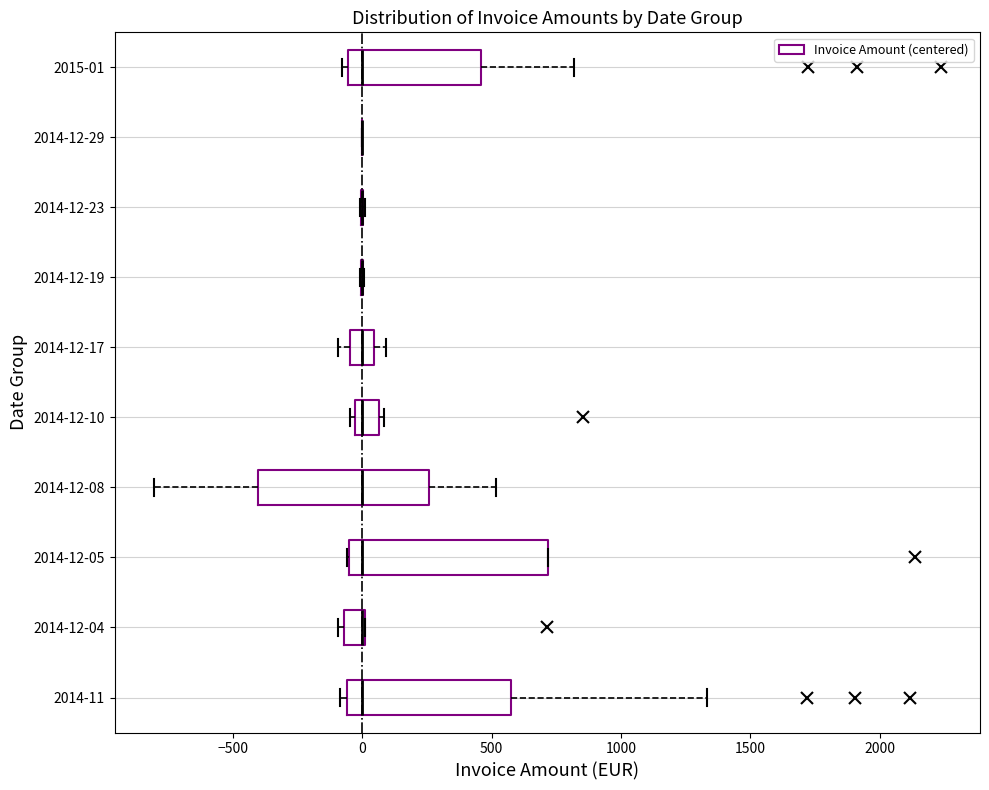

Reading bottom to top, read every box against the x-axis: the position of its median line, the range the box covers, and the ends of its whiskers. The values are not printed on the chart, so give them approximately, as read against the axis.

2014-11: median 0, box -50 to 600, whiskers -100 to 1350
2014-12-04: median 0 (drawn on the box's right edge), box -50 to 0, whiskers -100 to 0
2014-12-05: median 0, box -50 to 700, whiskers -50 to 700
2014-12-08: median 0, box -400 to 250, whiskers -800 to 500
2014-12-10: median 0, box -50 to 50, whiskers -50 (just left of the box's left edge) to 100
2014-12-17: median 0, box -50 to 50, whiskers -100 to 100
2014-12-19: box collapsed to a line at 0, whiskers 0 to 0
2014-12-23: box collapsed to a line at 0, whiskers 0 to 0
2014-12-29: box collapsed to a line at 0, whiskers 0 to 0
2015-01: median 0, box -50 to 450, whiskers -100 to 800